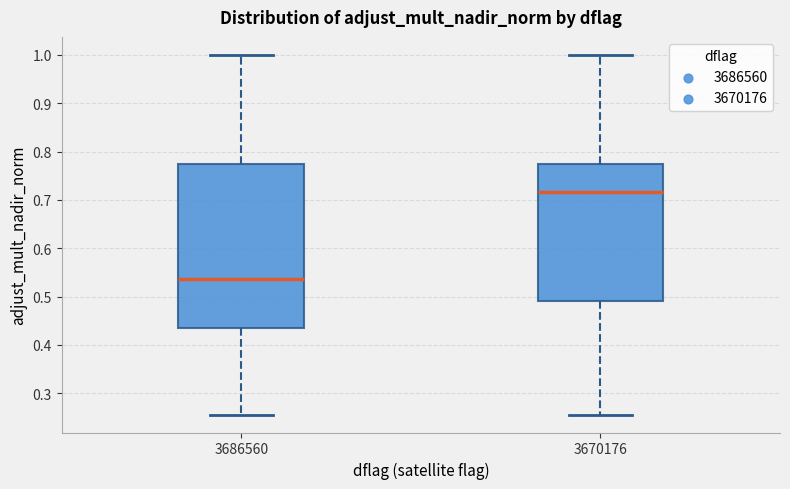

Reading left to right, transcribe this box plot: for each box, give where its median line is, the range the box spans, and where its two whiskers end, as read against the y-axis. The values are not printed on the chart, so give them approximately, as read against the axis.

3686560: median 0.54, box 0.44 to 0.77, whiskers 0.26 to 1.00
3670176: median 0.72, box 0.49 to 0.77, whiskers 0.26 to 1.00